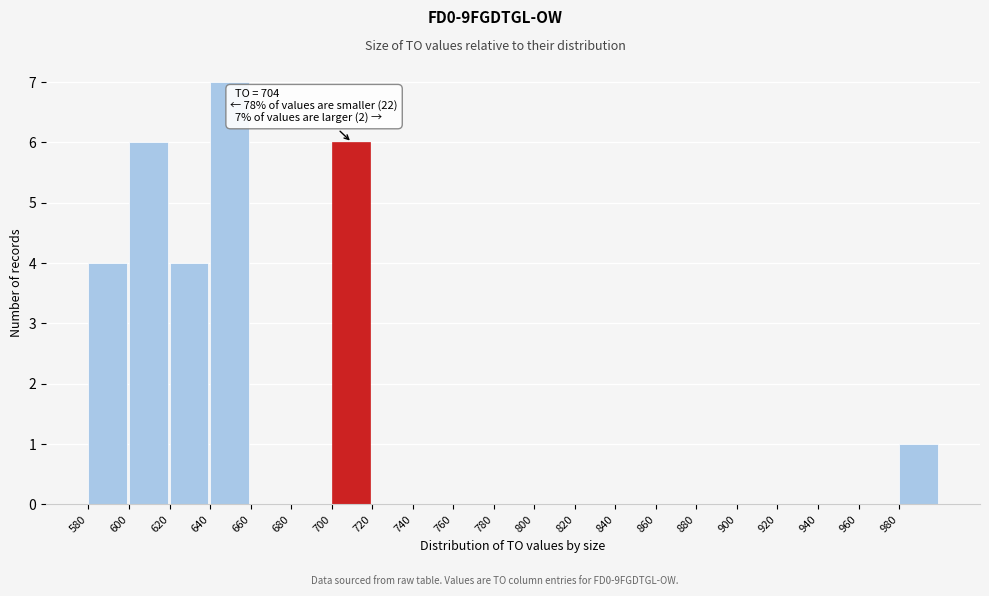

Over which range of the x-axis is the bar tallest?

640 to 660